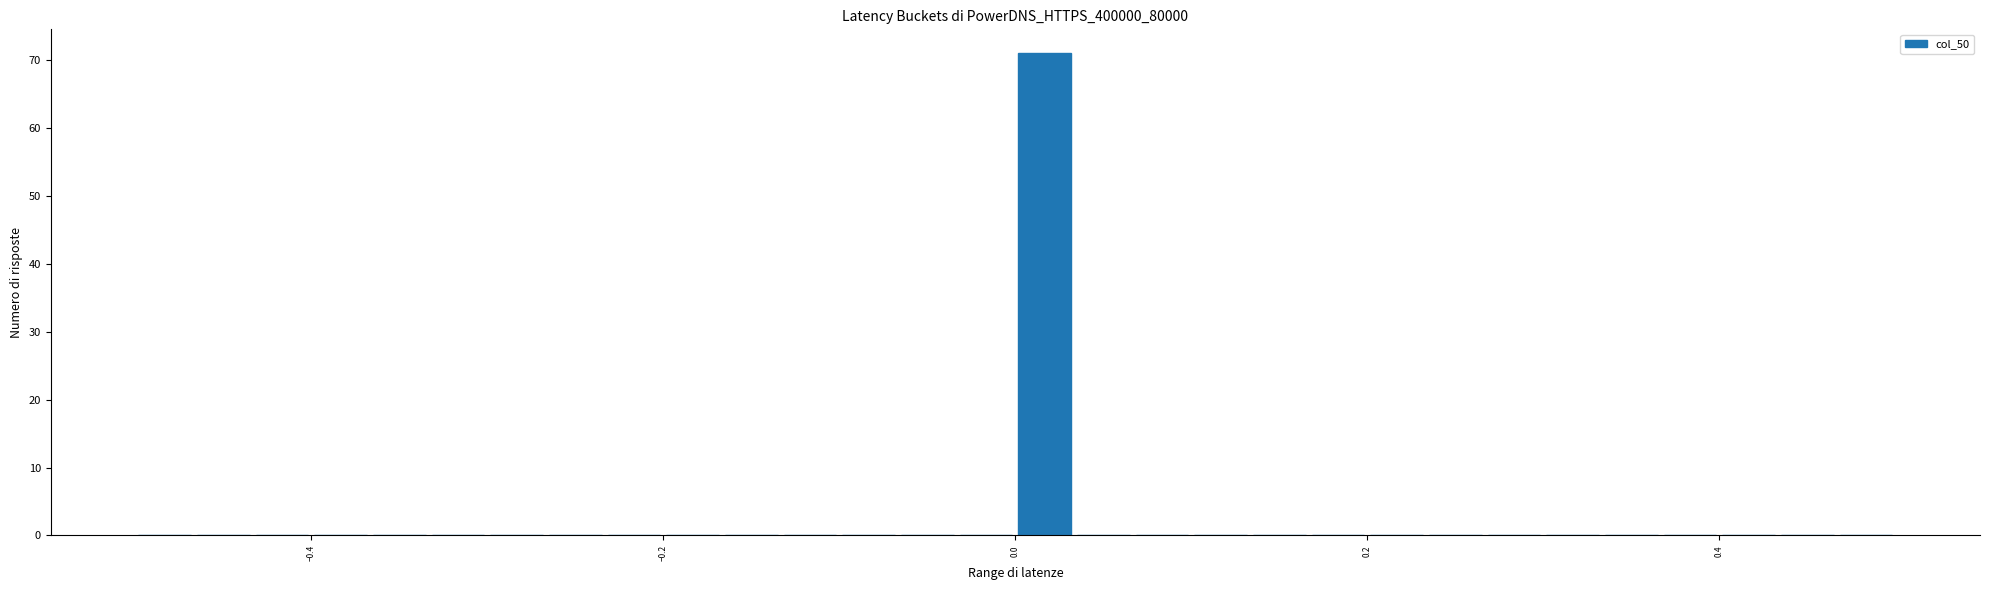

Around what value on the x-axis is the tallest bar? Give the approximate position of its centre, as read against the axis.

0.02